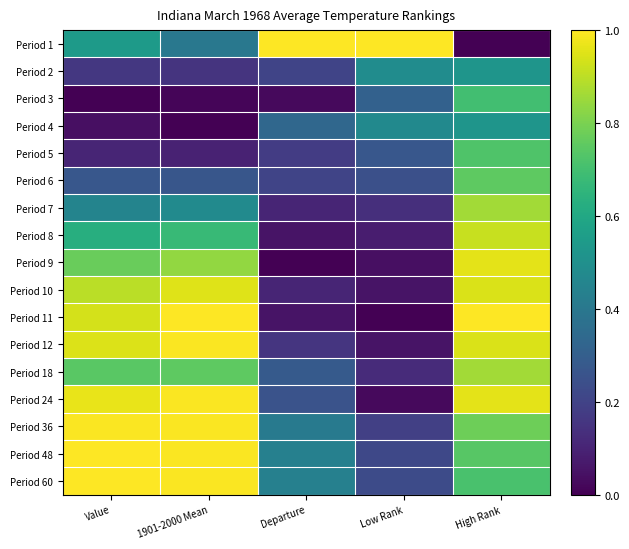

At which category is the sum across all series the highest?

High Rank